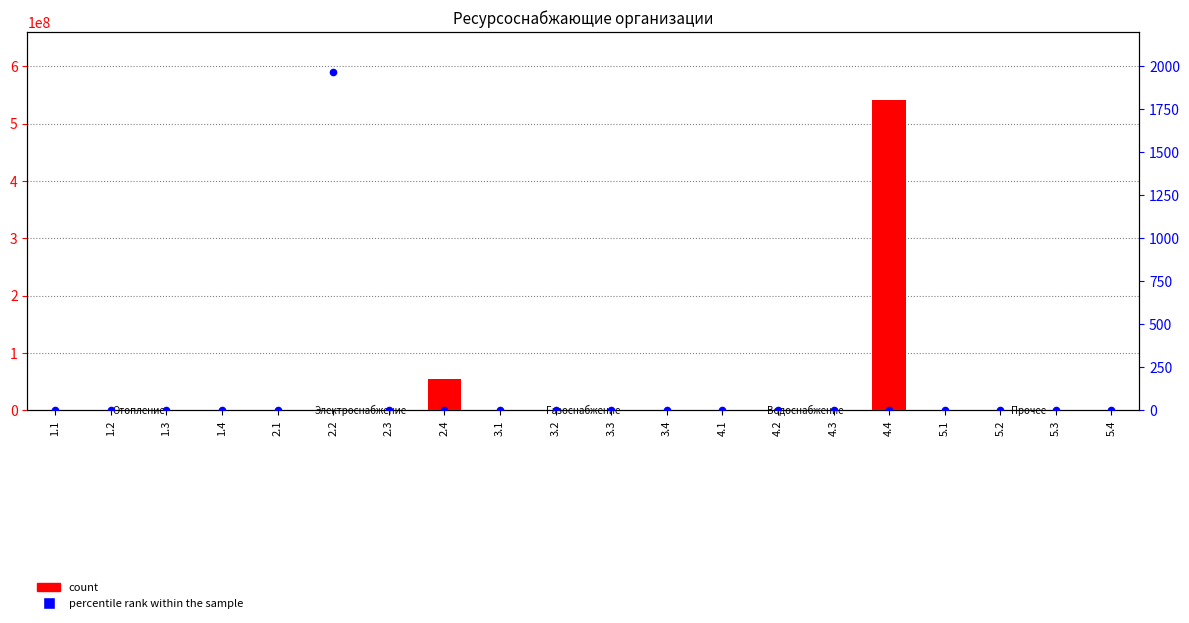

Which series contains the lowest Y value?

count